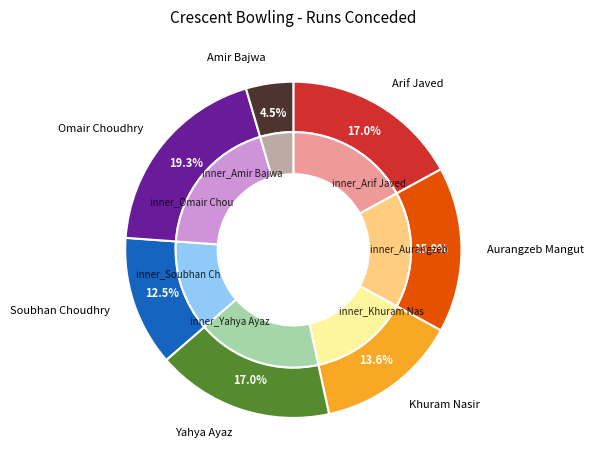

Approximately how many times larger is the value at Omair Choudhry compared to Amir Bajwa?

4.2